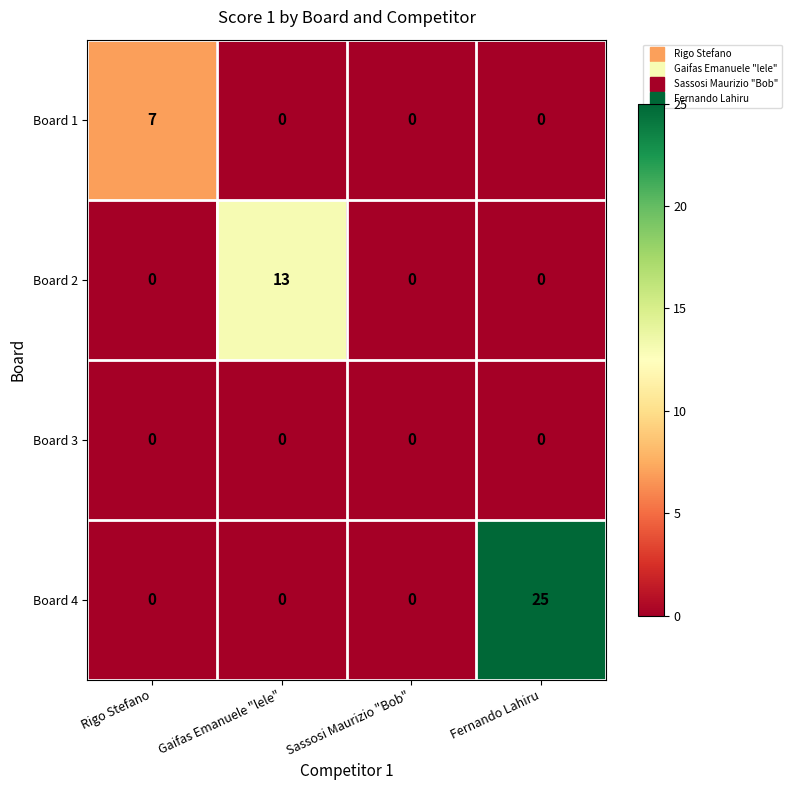

True or false: Board 2 has a value of 0 at Rigo Stefano.

True